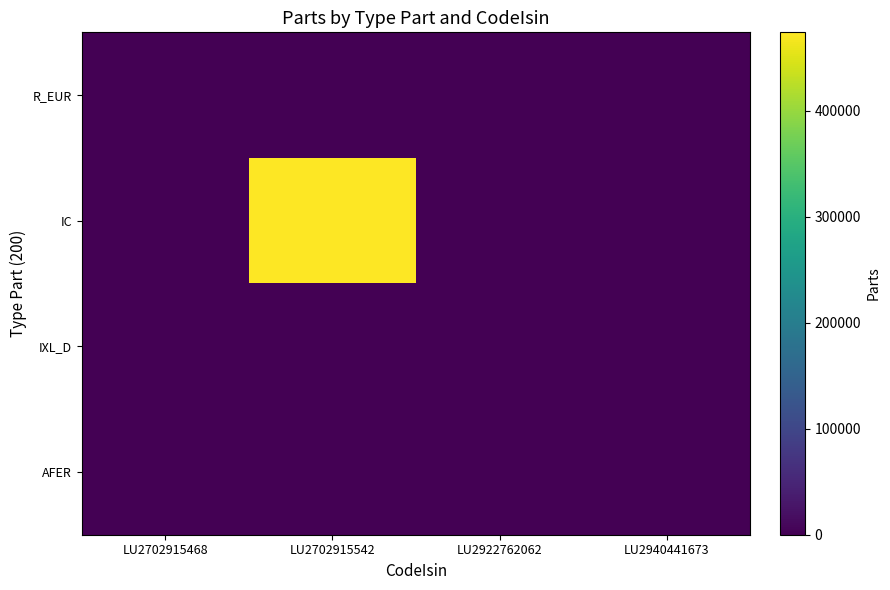

How many distinct data groups are displayed?

4